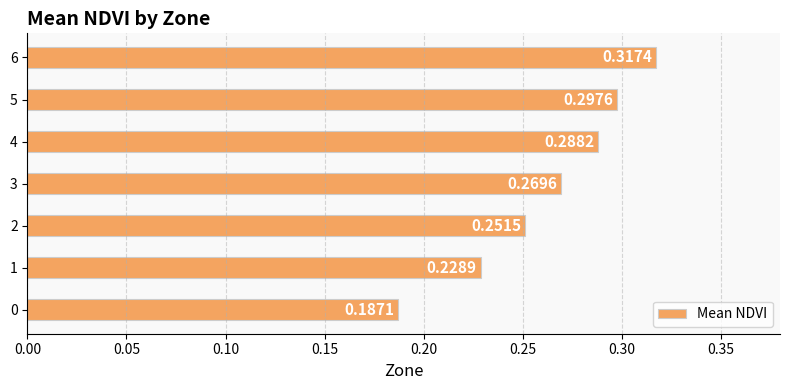

Which has a higher value, 2 or 4?

4